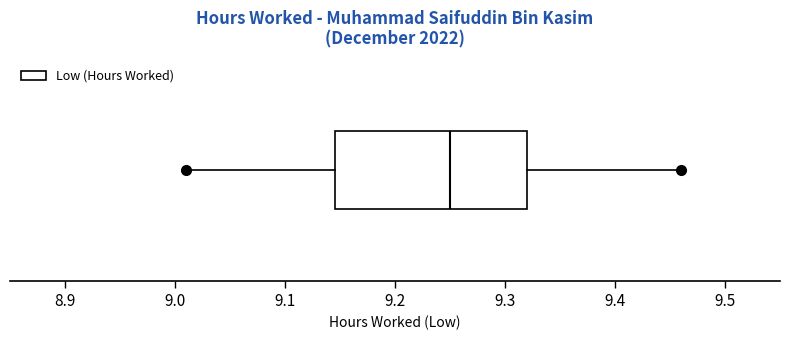

Transcribe this box plot: give where the median line is, the range the box spans, and where the two whiskers end, as read against the x-axis. The values are not printed on the chart, so give them approximately, as read against the axis.

median 9.25, box 9.15 to 9.32, whiskers 9.01 to 9.46